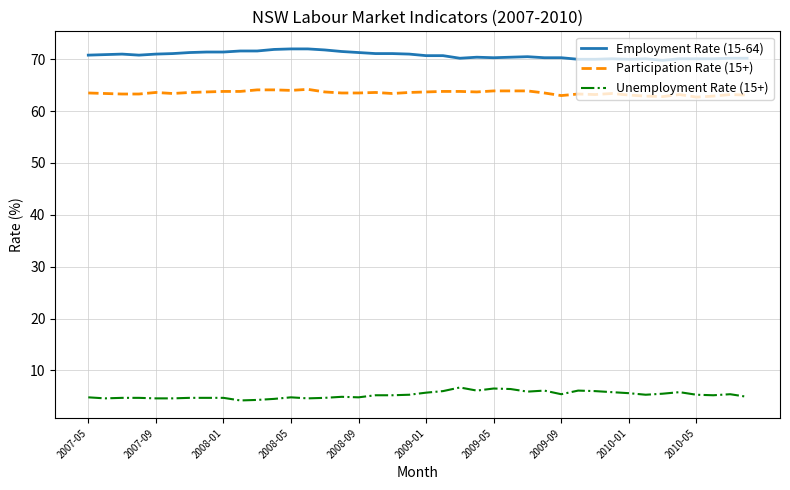

True or false: Employment Rate (15-64) and Participation Rate (15+) cross at least once.

False